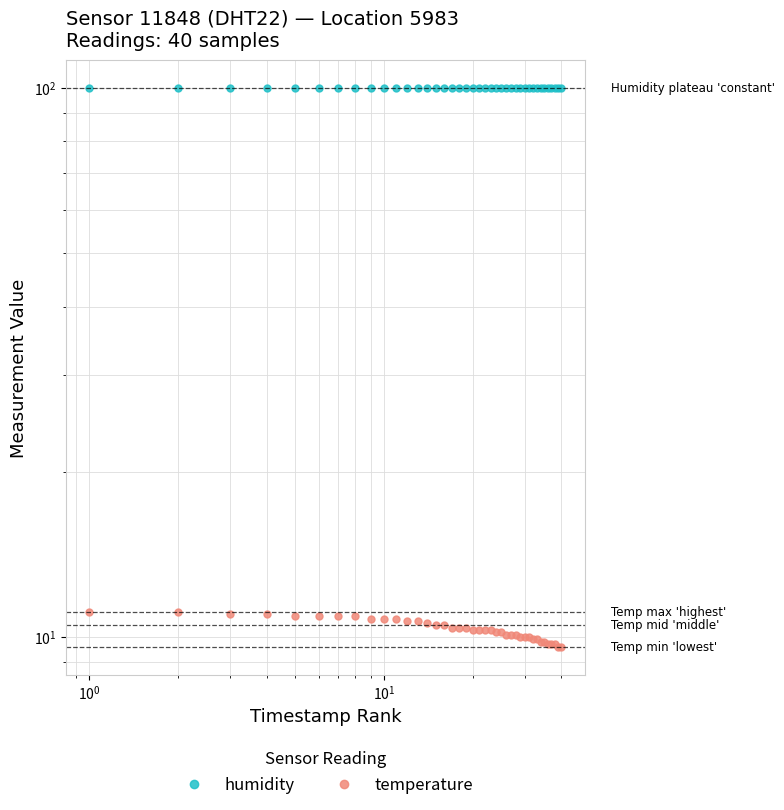

True or false: humidity has more than 0 points higher than both neighbors.

False